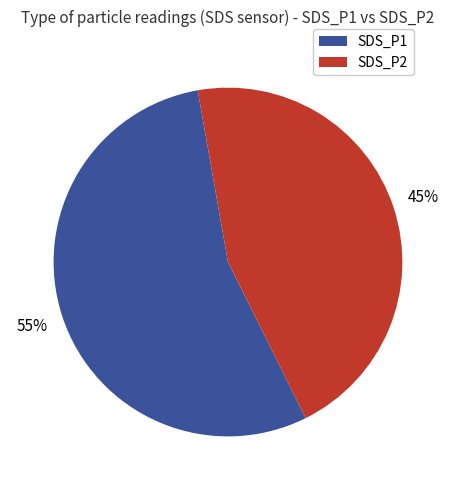

To the nearest percent, what is the combined percentage of SDS_P2 and SDS_P1?

100%